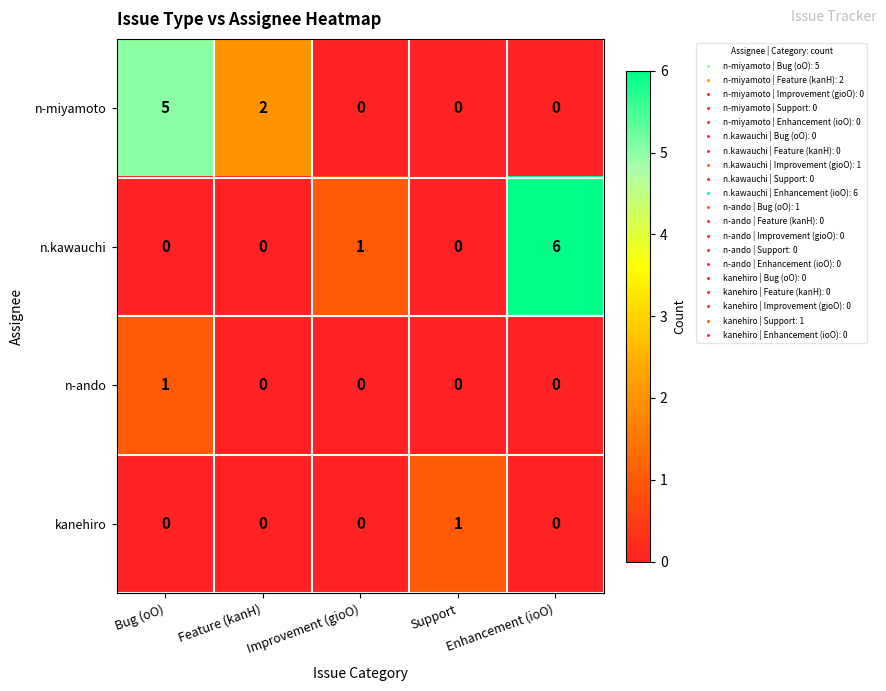

Count the n-ando values in the range 0 to 1.

5